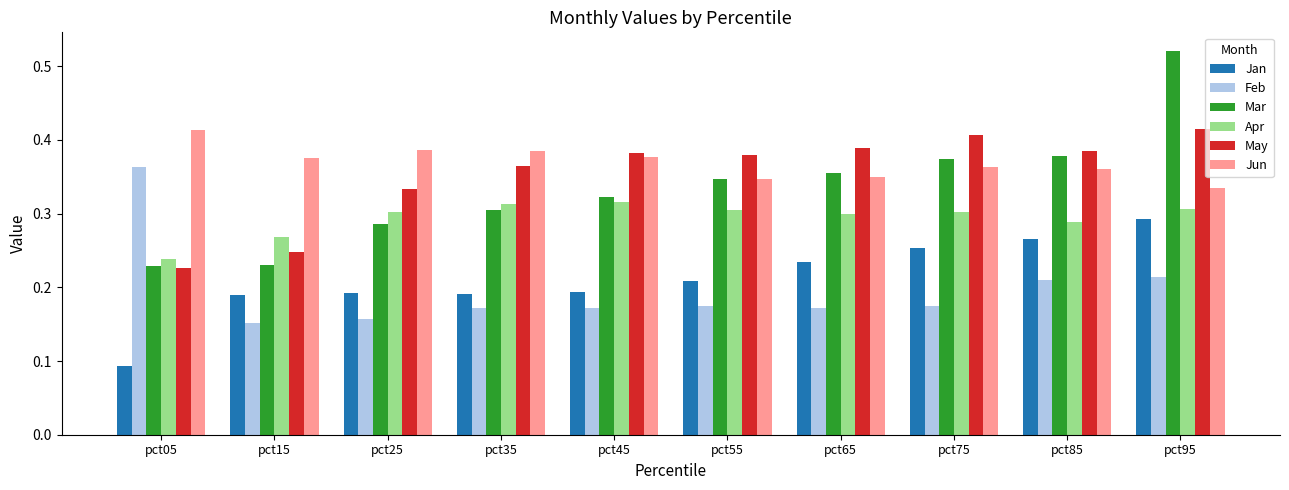

At how many categories does at least one series exceed 0?

10